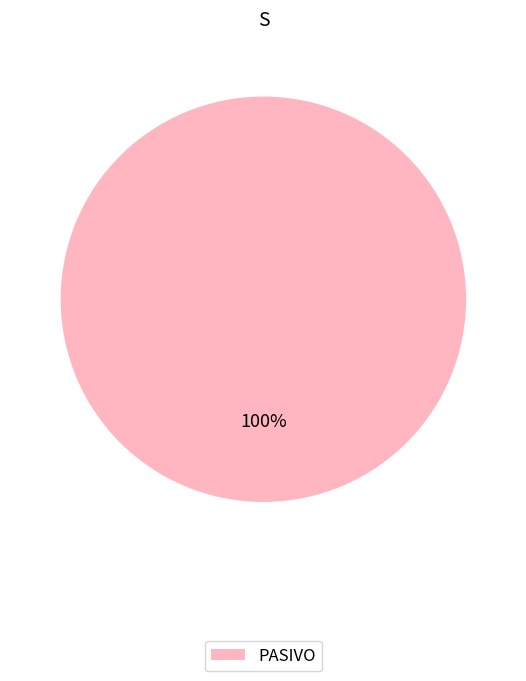

To the nearest percent, what percentage of the pie is PASIVO?

100%